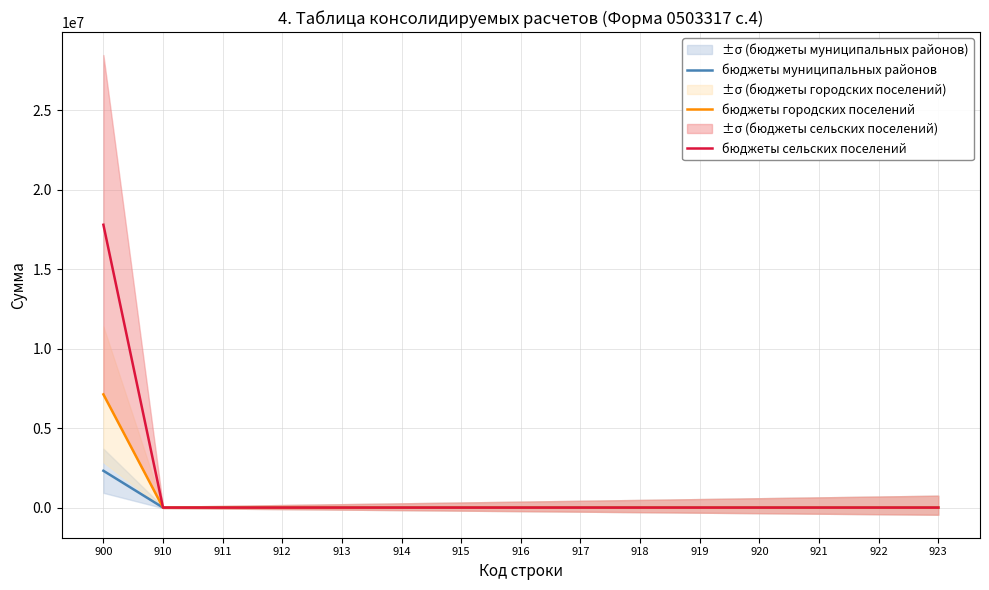

Rank the series at 912 from lowest to highest value.

бюджеты муниципальных районов, бюджеты городских поселений, бюджеты сельских поселений